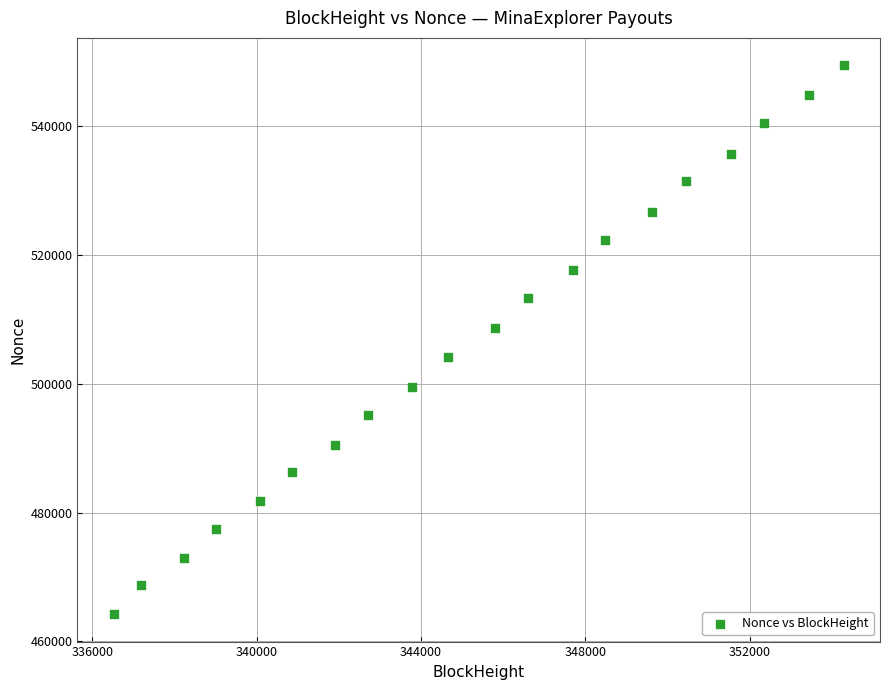

What is the range of Y values (max minus min)?

85217